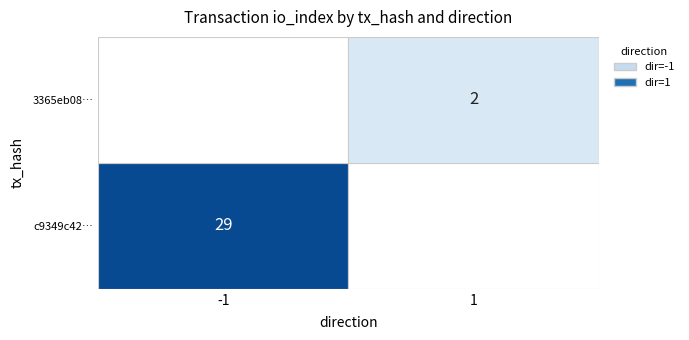

Is the value of 3365eb08… at io_index greater than the value of c9349c42… at io_index?

No